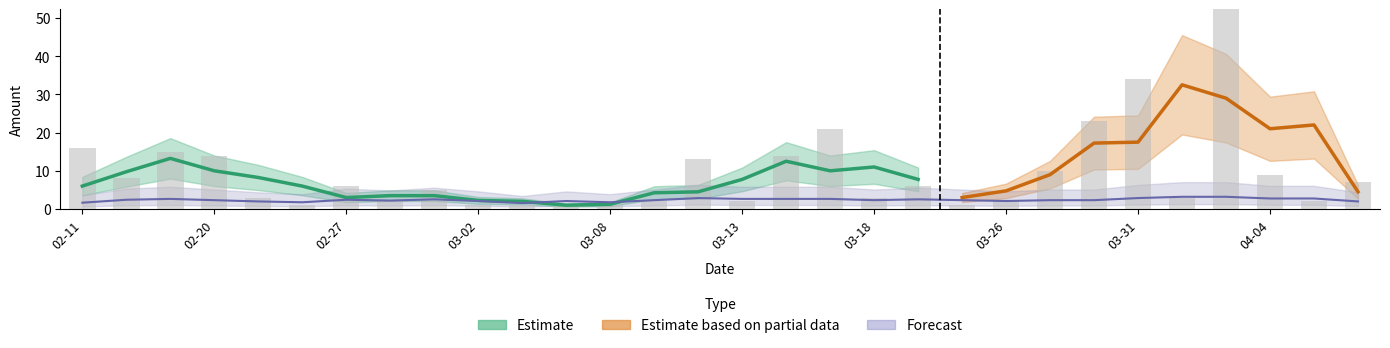

What is the change in value from 2020-02-29 to 2020-03-11?

+11